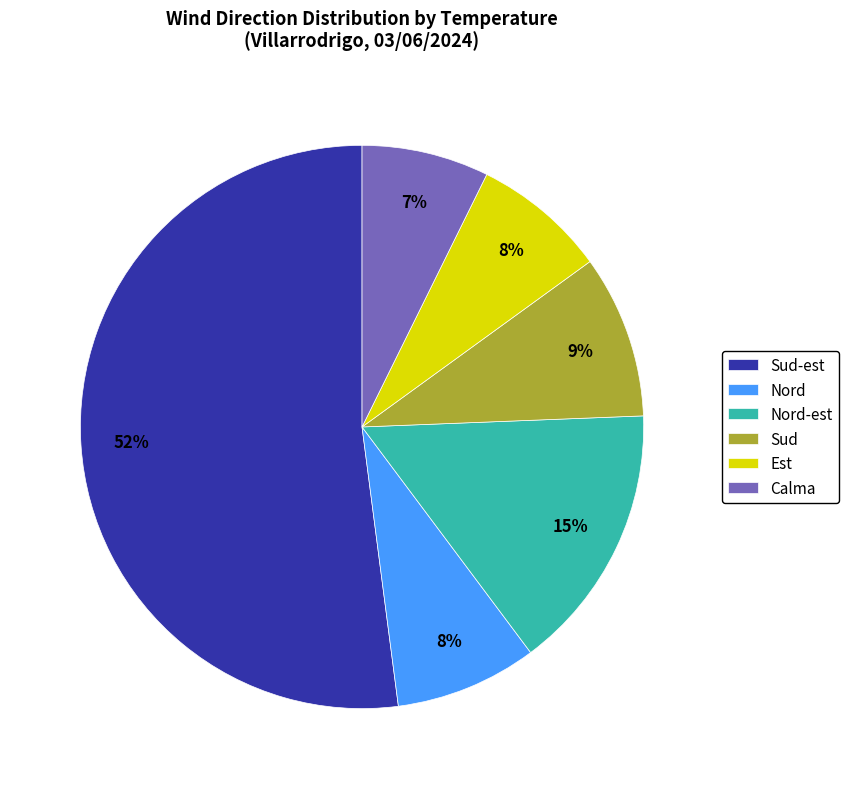

To the nearest percent, what portion does Sud represent?

9%